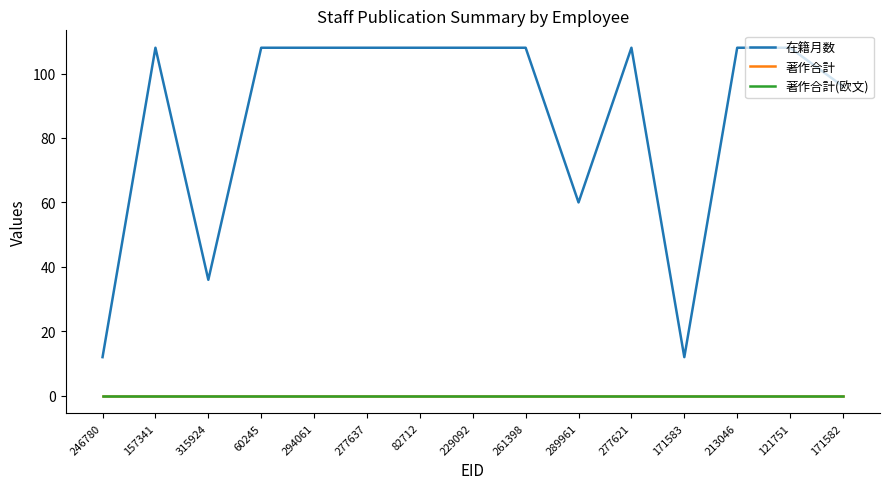

Reading right to left, transcribe all the data shown in this chart.

在籍月数: 171582=96	121751=108	213046=108	171583=12	277621=108	289961=60	261398=108	229092=108	82712=108	277637=108	294061=108	60245=108	315924=36	157341=108	246780=12
著作合計: 171582=0	121751=0	213046=0	171583=0	277621=0	289961=0	261398=0	229092=0	82712=0	277637=0	294061=0	60245=0	315924=0	157341=0	246780=0
著作合計(欧文): 171582=0	121751=0	213046=0	171583=0	277621=0	289961=0	261398=0	229092=0	82712=0	277637=0	294061=0	60245=0	315924=0	157341=0	246780=0